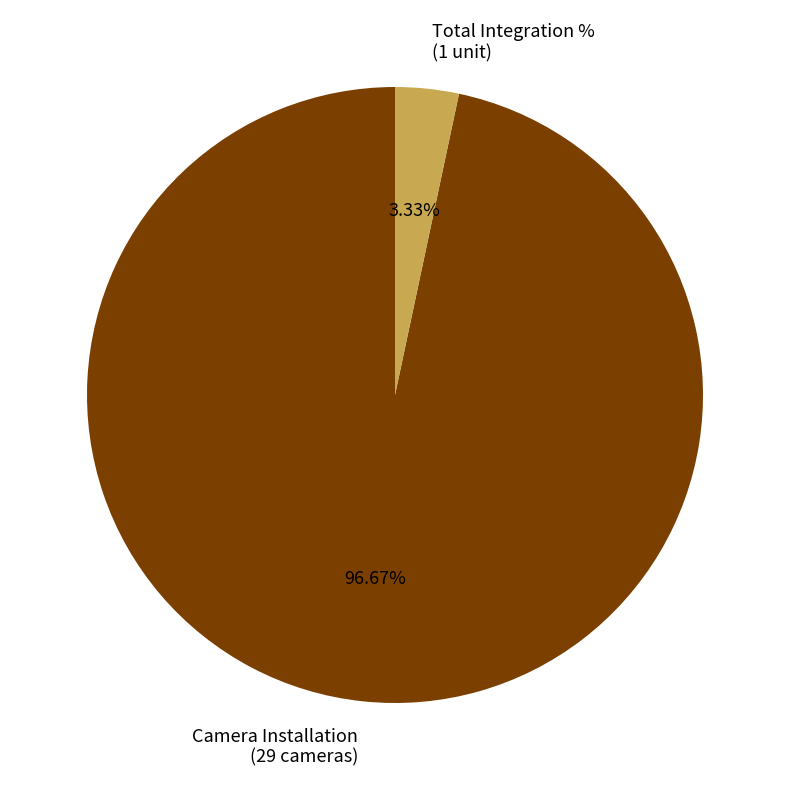

Rank the categories by value from lowest to highest.

Total Integration % (1 unit), Camera Installation (29 cameras)